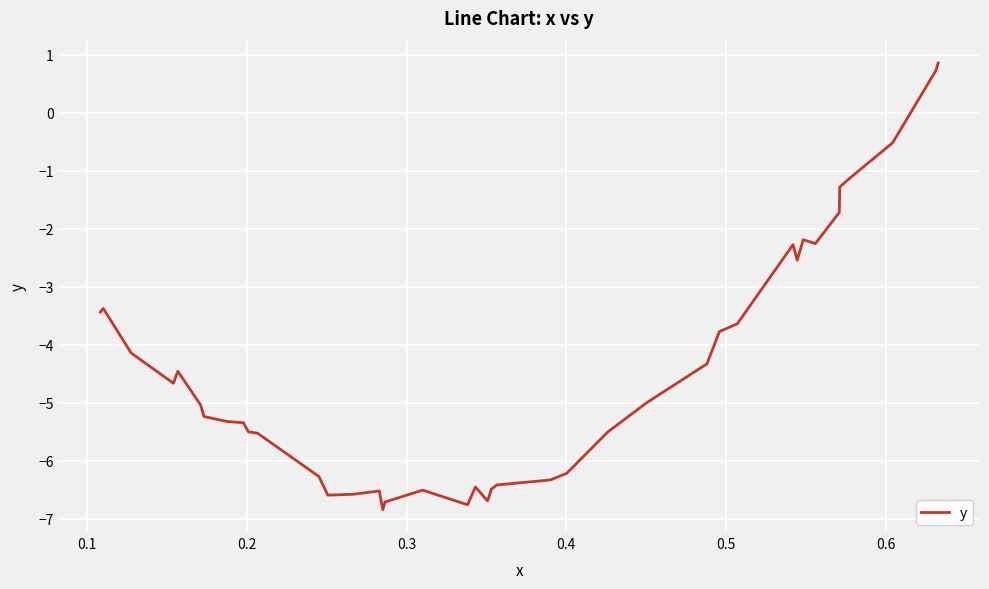

What is the difference between the maximum and minimum values?

7.7